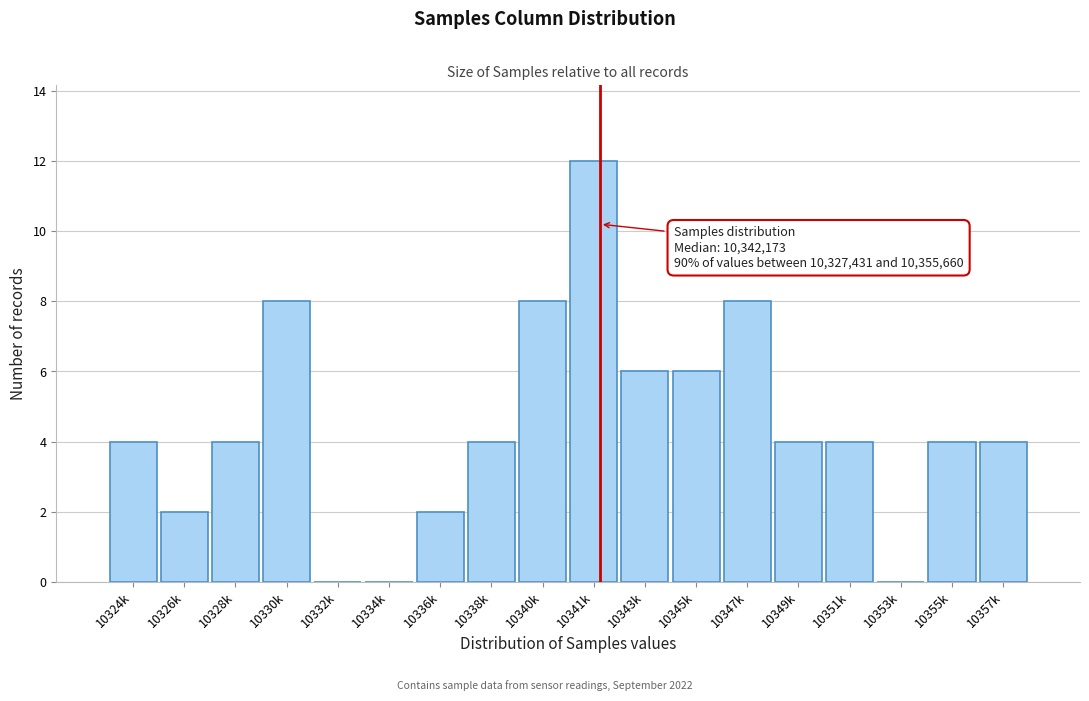

Reading left to right, what are all the values shown in this chart?

10324k=4	10326k=2	10328k=4	10330k=8	10332k=0	10334k=0	10336k=2	10338k=4	10340k=8	10341k=12	10343k=6	10345k=6	10347k=8	10349k=4	10351k=4	10353k=0	10355k=4	10357k=4